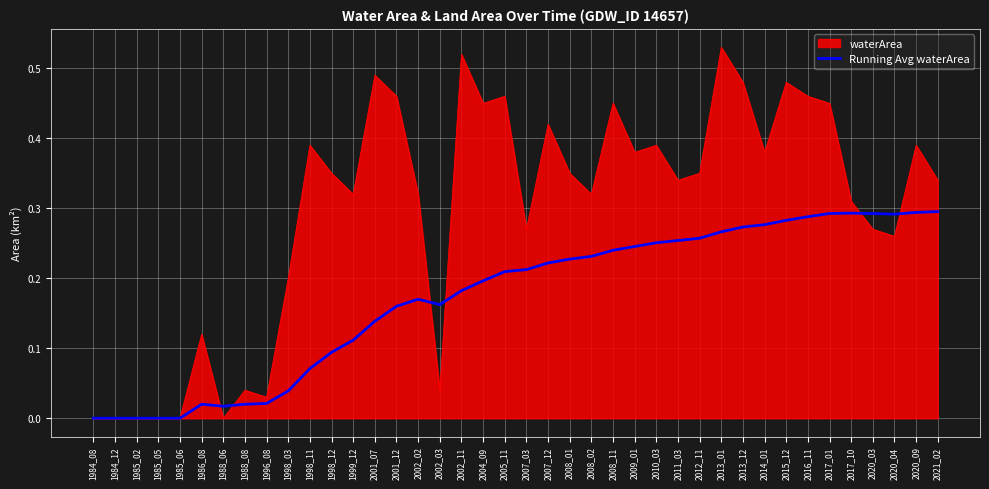

Rank the series at 2001_12 from lowest to highest value.

Running Avg waterArea, waterArea